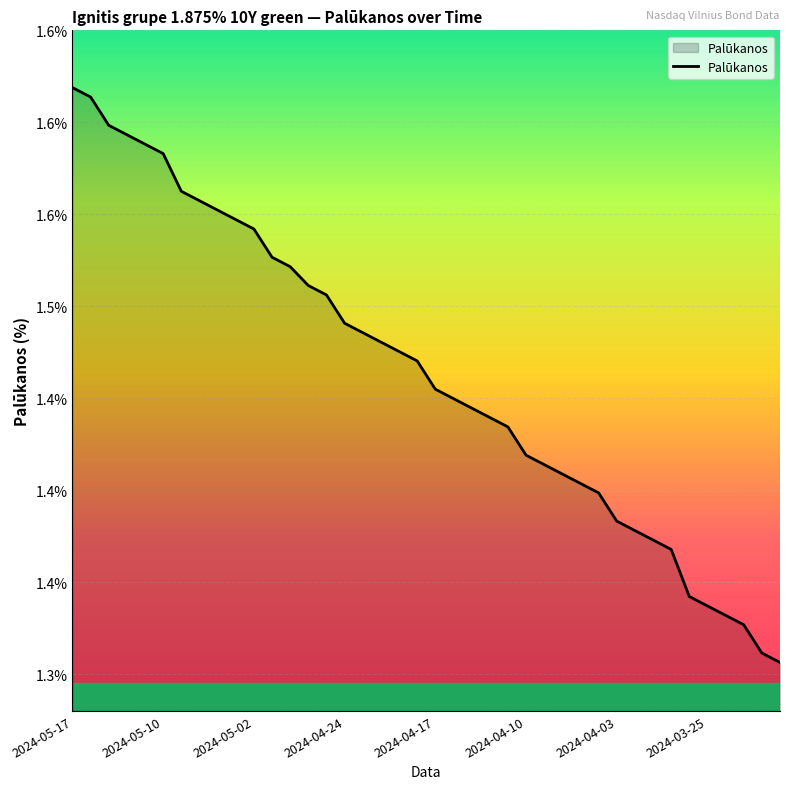

True or false: the data has more than 2 interior local peaks.

False